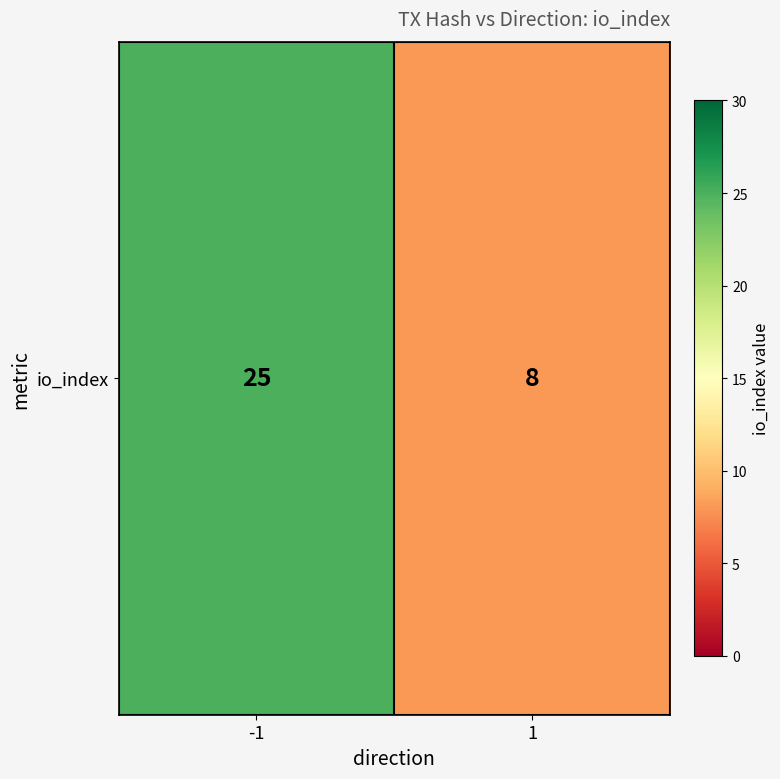

True or false: the data shows 8 at 1.

True